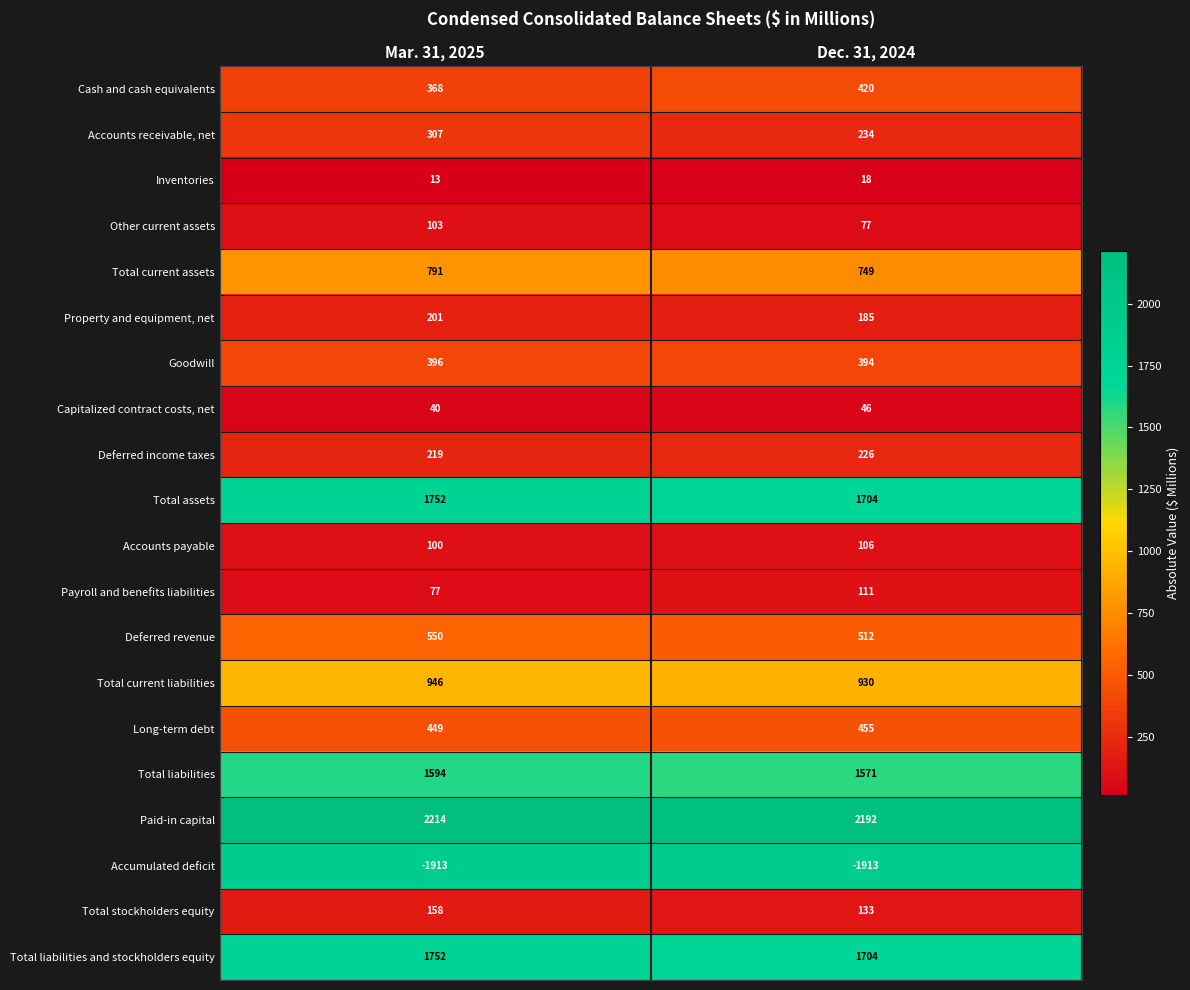

What is the approximate value of Total stockholders equity at Mar. 31, 2025, to the nearest 5?

160